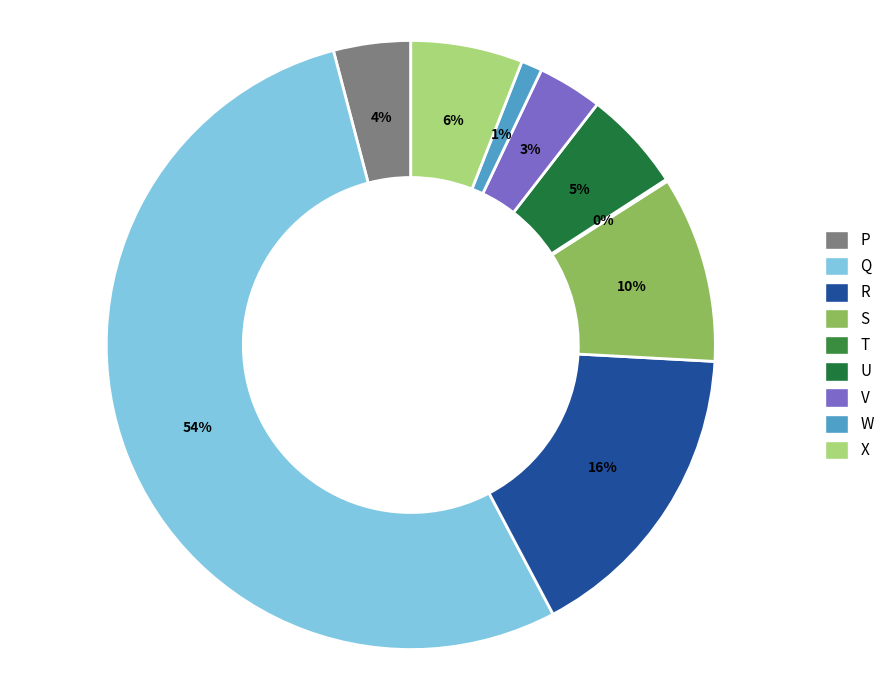

True or false: V accounts for 9% of the total.

False